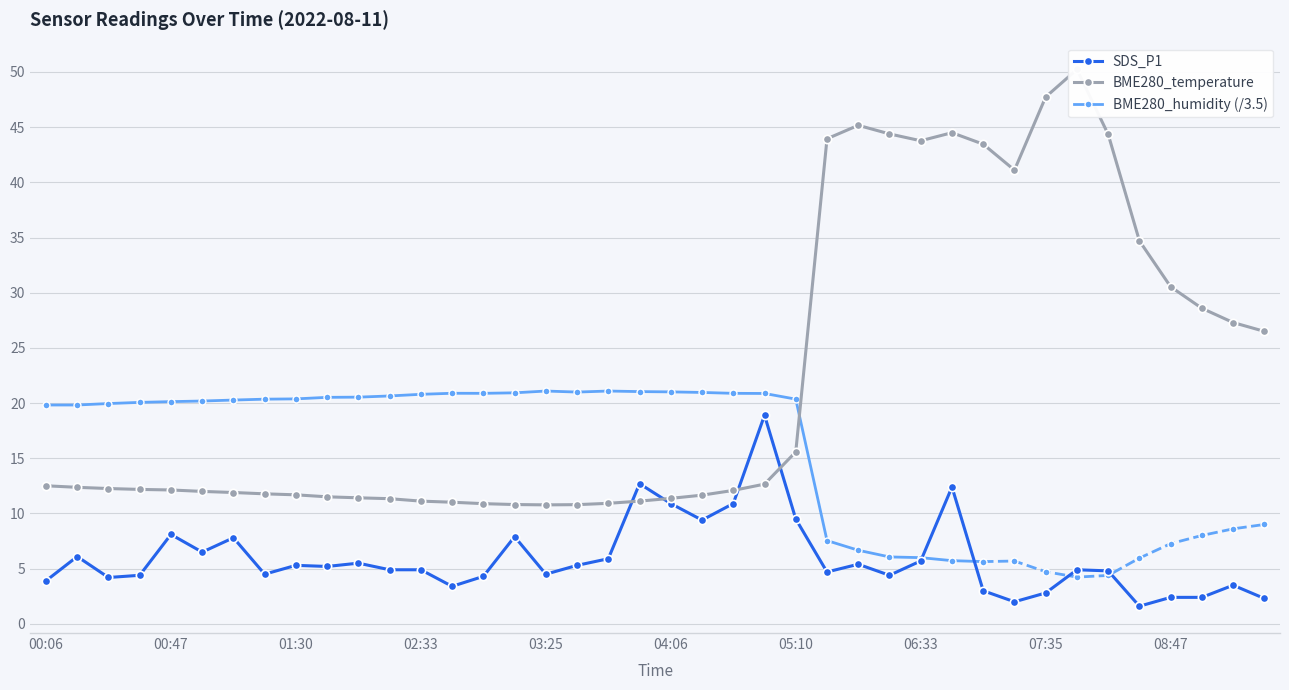

Between which two adjacent categories do BME280_temperature and SDS_P1 first intersect?

03:46 and 03:56